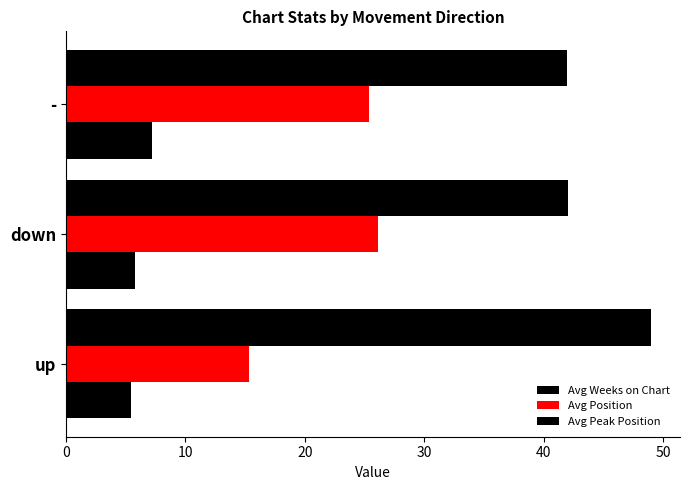

How many distinct data groups are displayed?

3